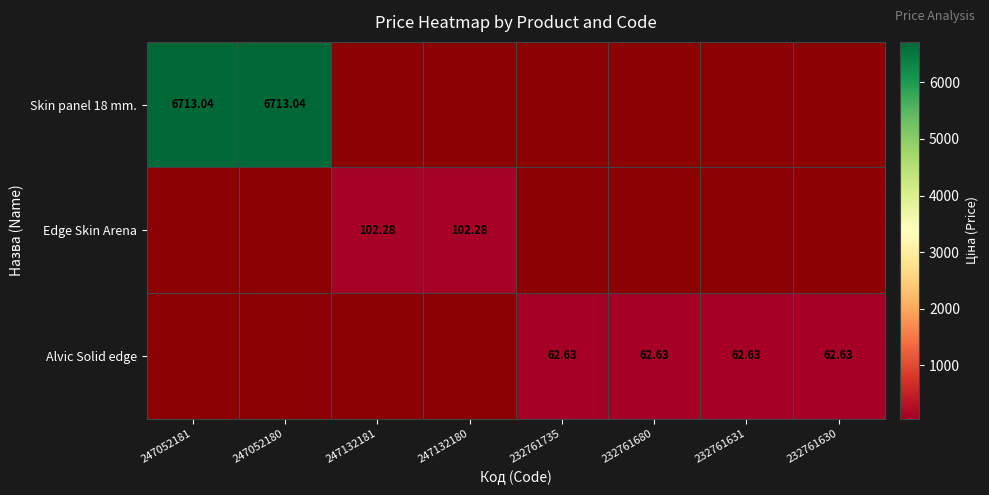

Between 232761735 and 247052181, which is larger?

247052181